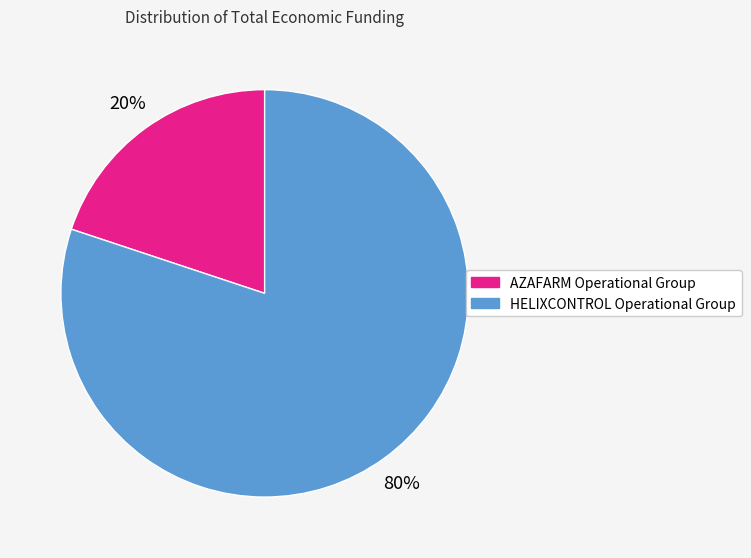

Is the sum of AZAFARM Operational Group and HELIXCONTROL Operational Group greater than half?

Yes